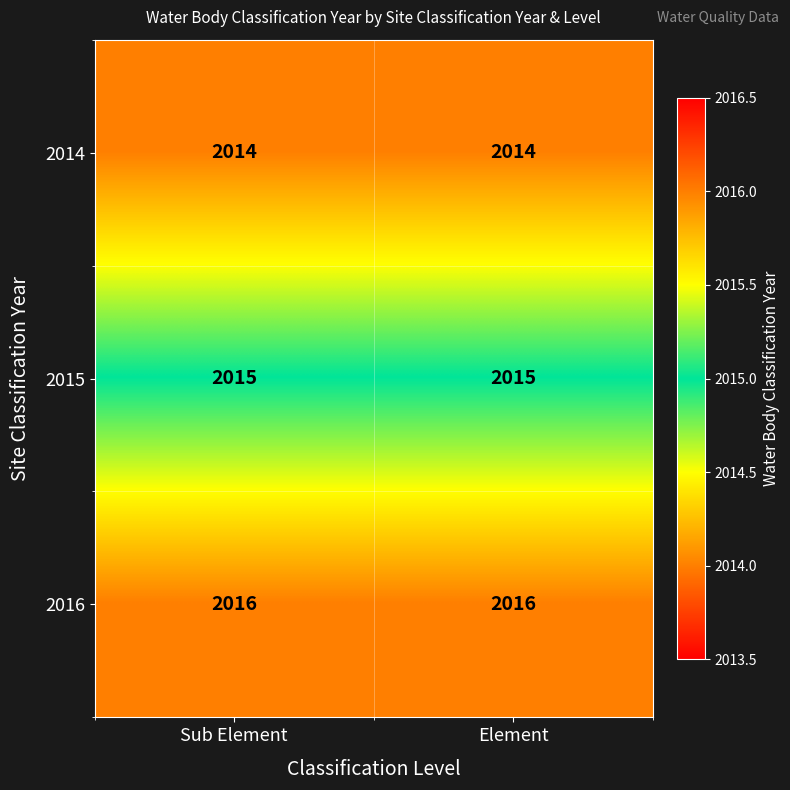

Is it true that 2015 equals 2015 at Sub Element?

True